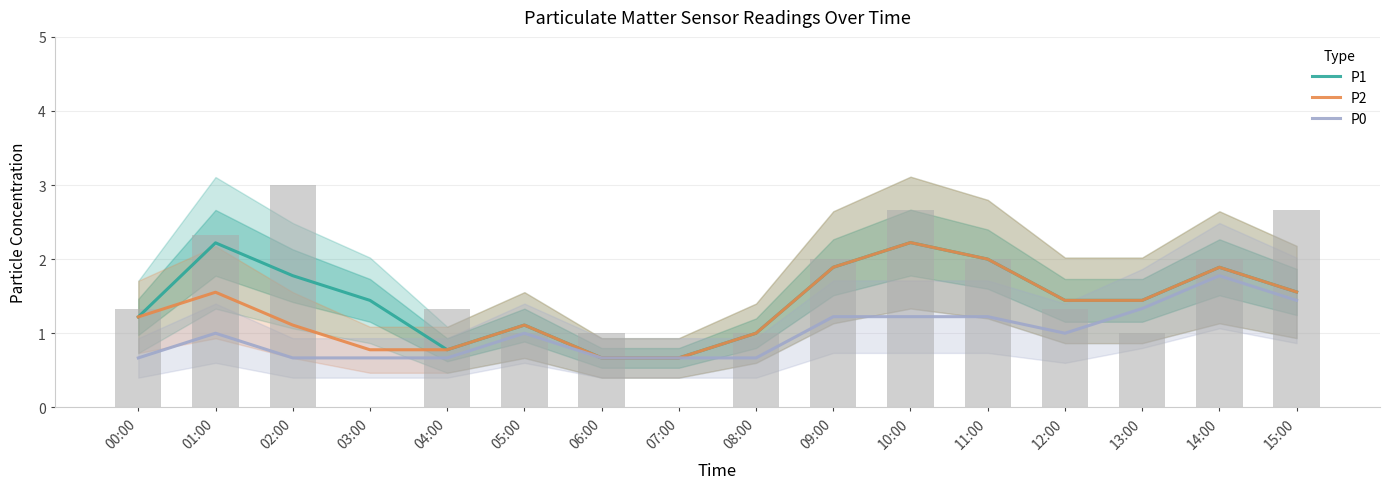

What is the minimum value for P2?

0.7